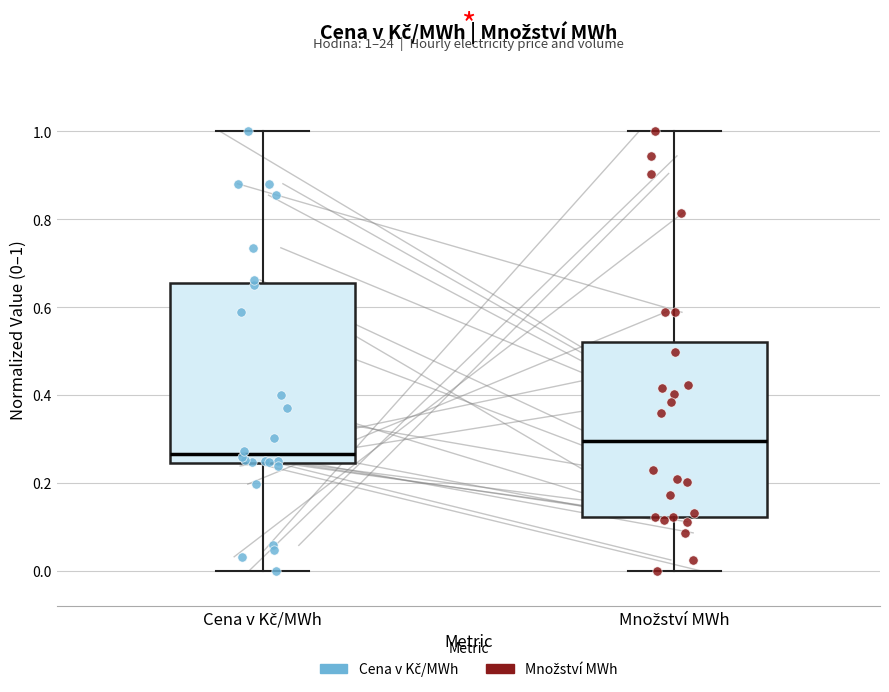

Which box's median line is the lowest?

Cena v Kč/MWh